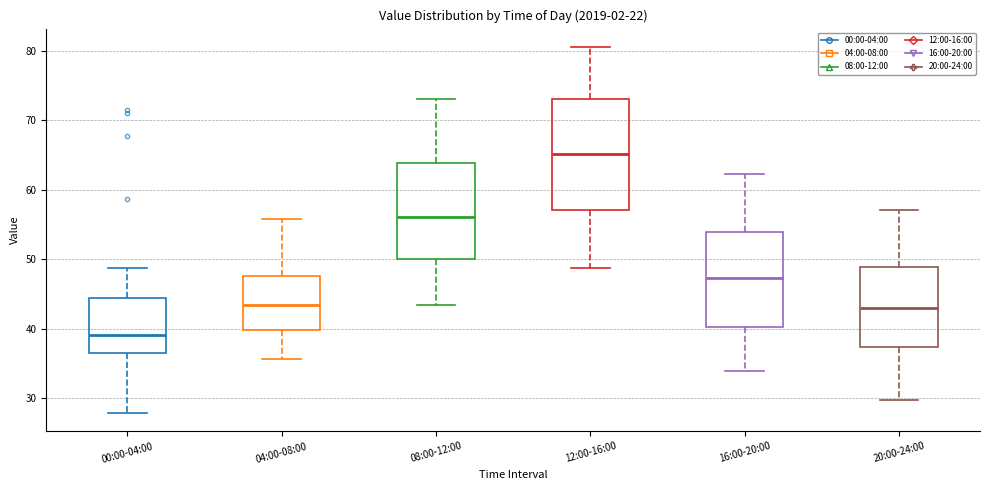

Reading left to right, read every box against the y-axis: the position of its median line, the range the box covers, and the ends of its whiskers. The values are not printed on the chart, so give them approximately, as read against the axis.

00:00-04:00: median 39, box 36 to 44, whiskers 28 to 49
04:00-08:00: median 43, box 40 to 48, whiskers 36 to 56
08:00-12:00: median 56, box 50 to 64, whiskers 43 to 73
12:00-16:00: median 65, box 57 to 73, whiskers 49 to 81
16:00-20:00: median 47, box 40 to 54, whiskers 34 to 62
20:00-24:00: median 43, box 37 to 49, whiskers 30 to 57